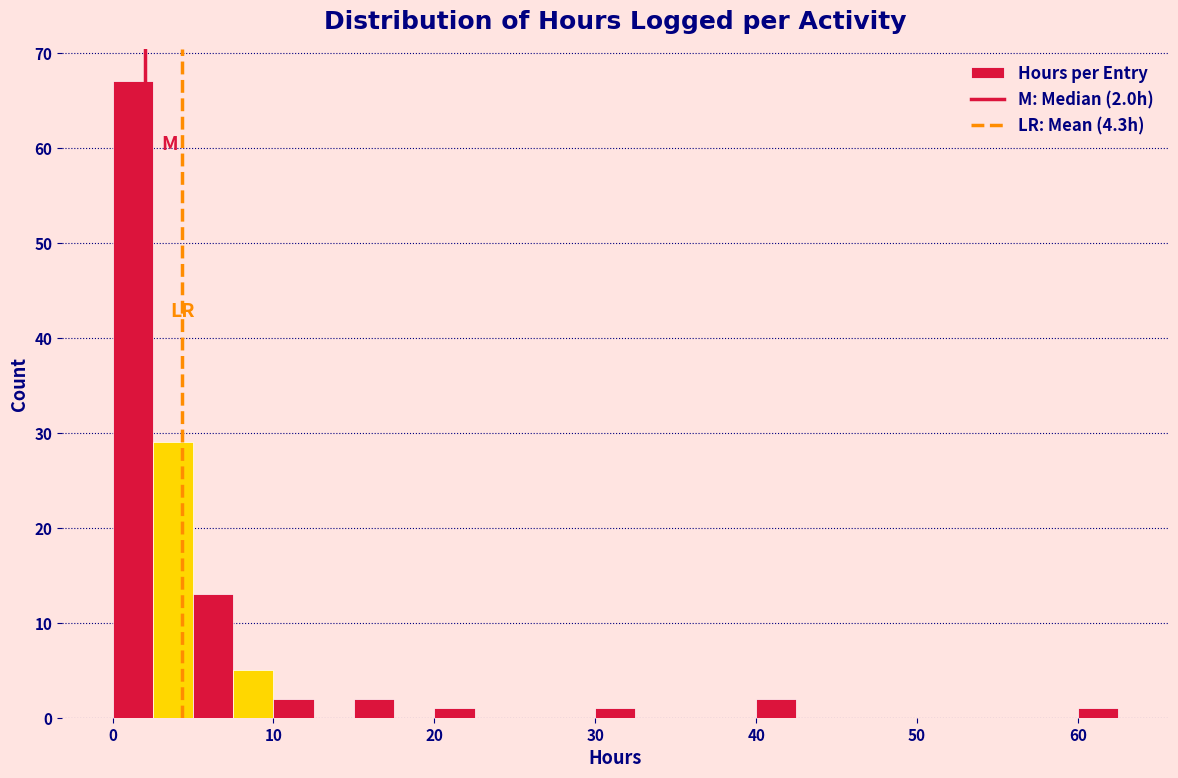

Read against the x-axis, roughly where is the centre of the tallest bar?

1